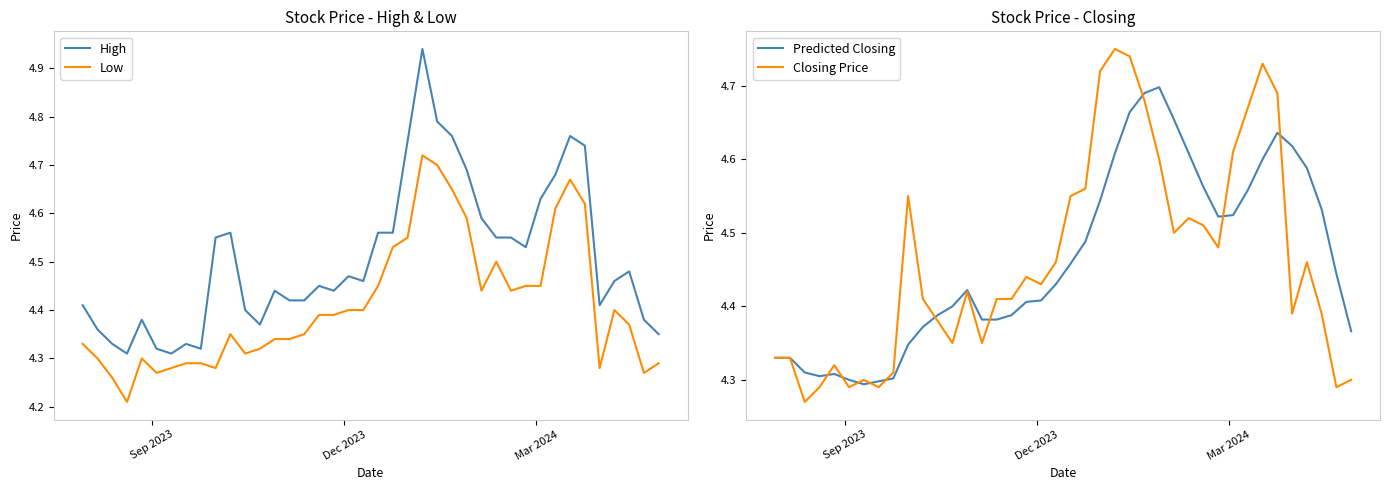

Which series ends up on top after the final intersection of High and Predicted Closing?

Predicted Closing